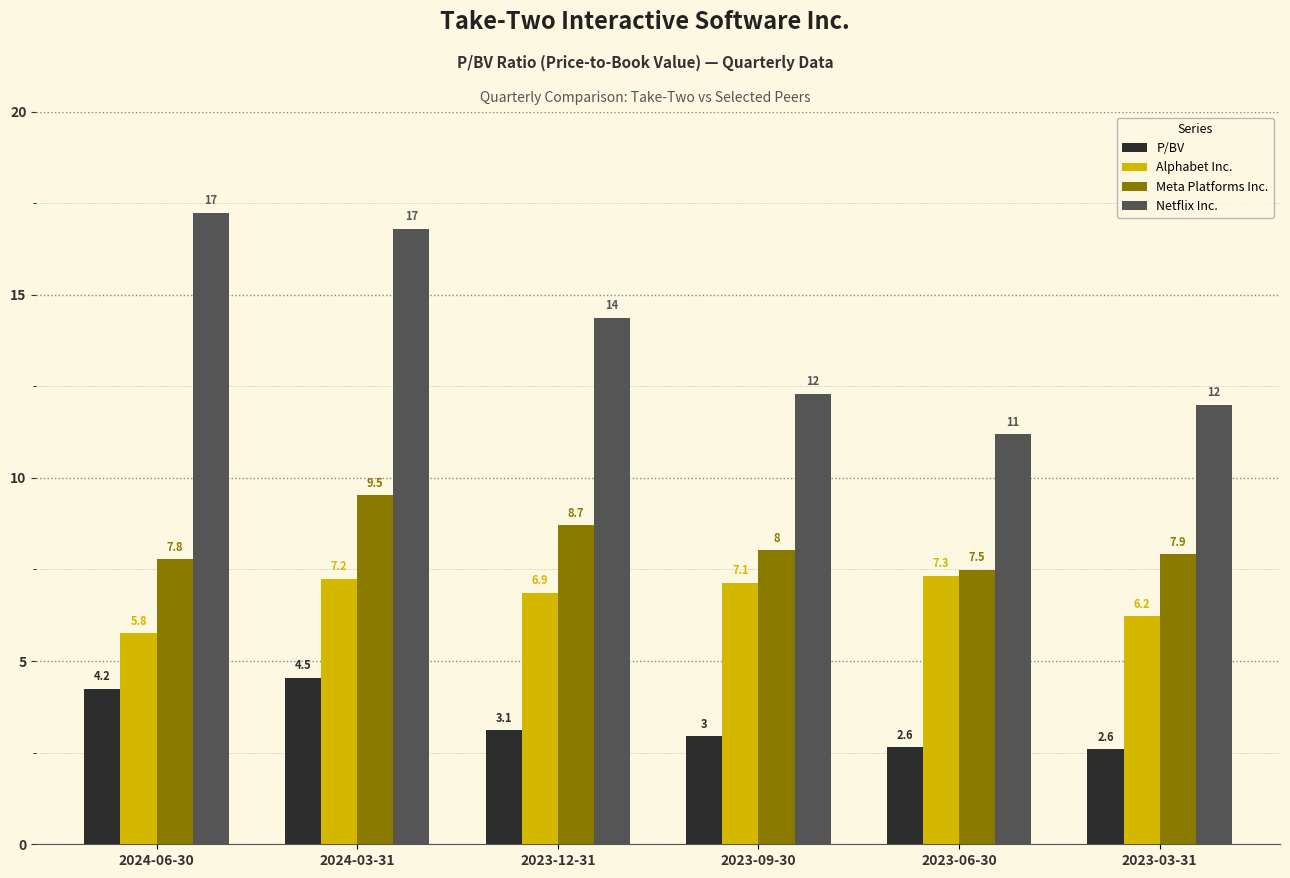

What is the value of the Alphabet Inc. bar at the 4th from the left?

7.1